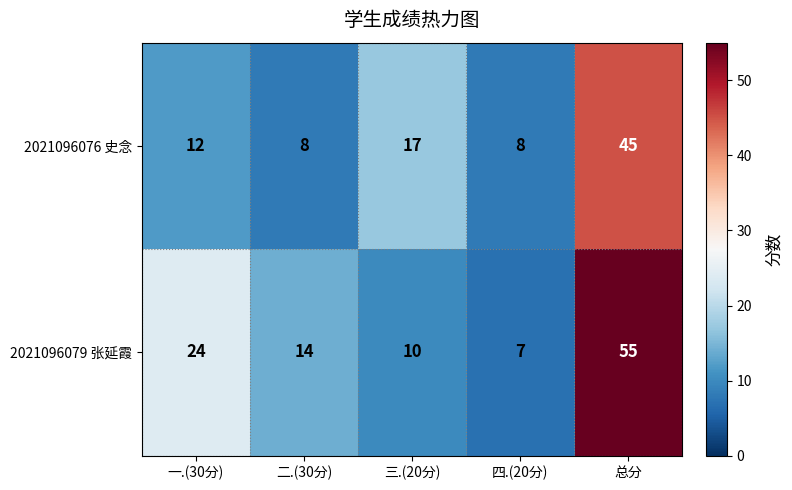

At which label is 2021096076 史念 closest to 26?

三.(20分)